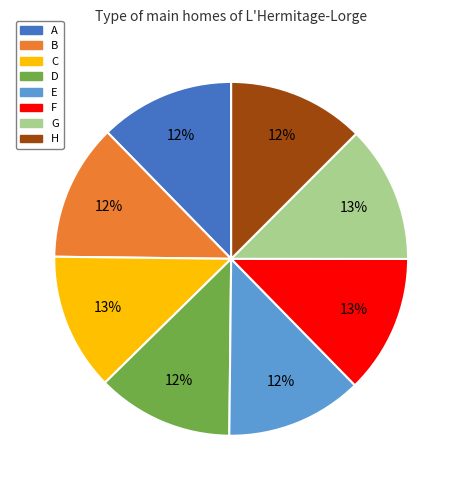

What percentage is the D slice, to the nearest percent?

12%